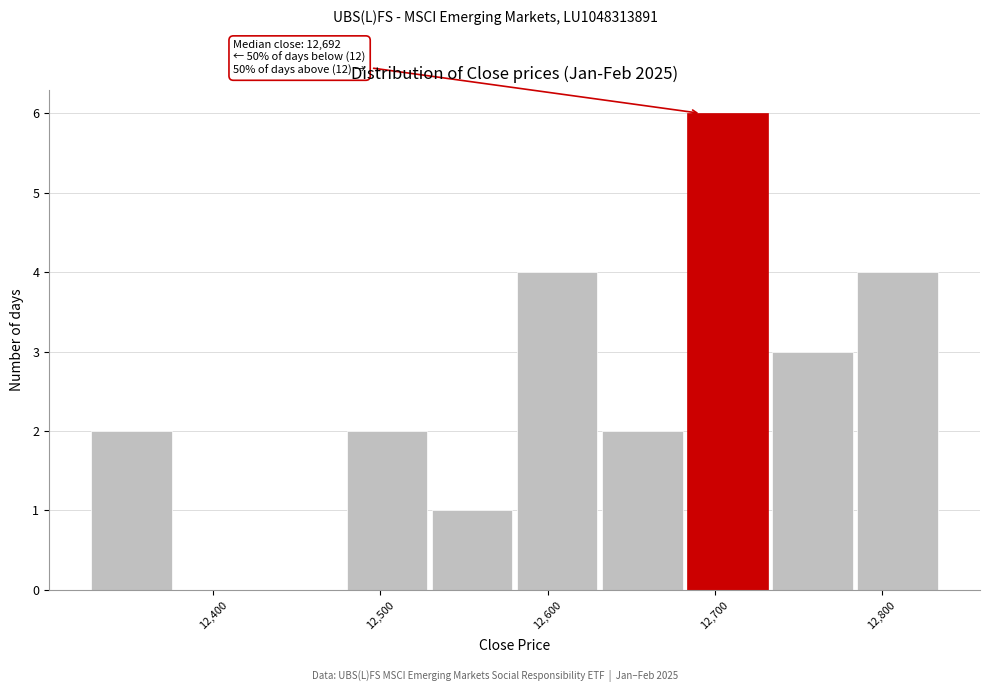

Which range on the x-axis has the tallest bar?

12680 to 12730